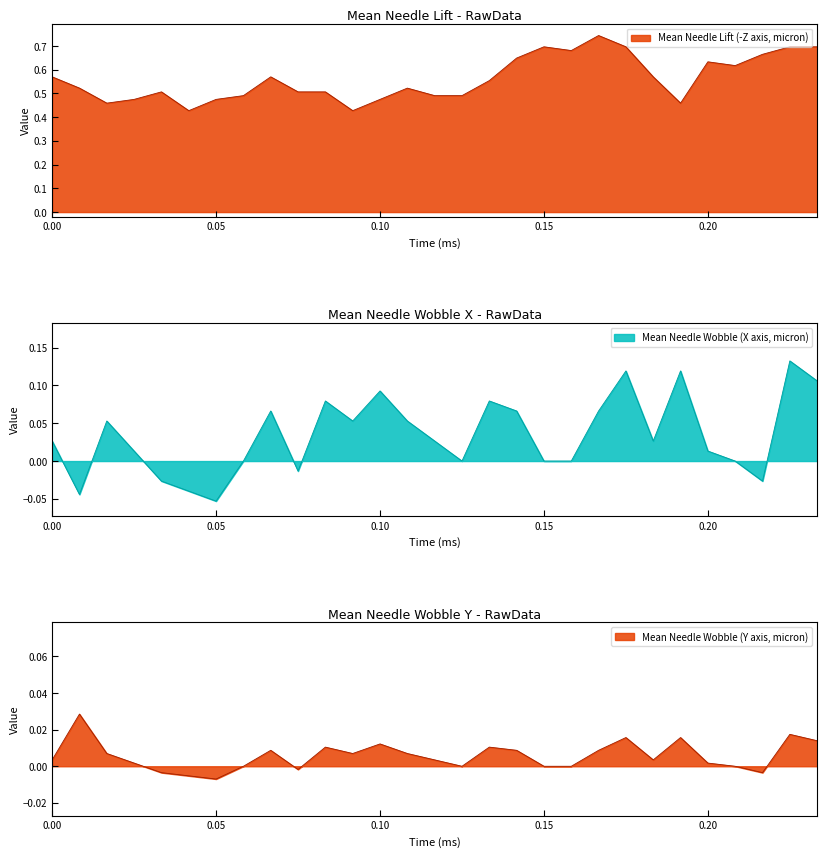

Which series changed the most between 0.025 and 0.216667?

Mean Needle Lift